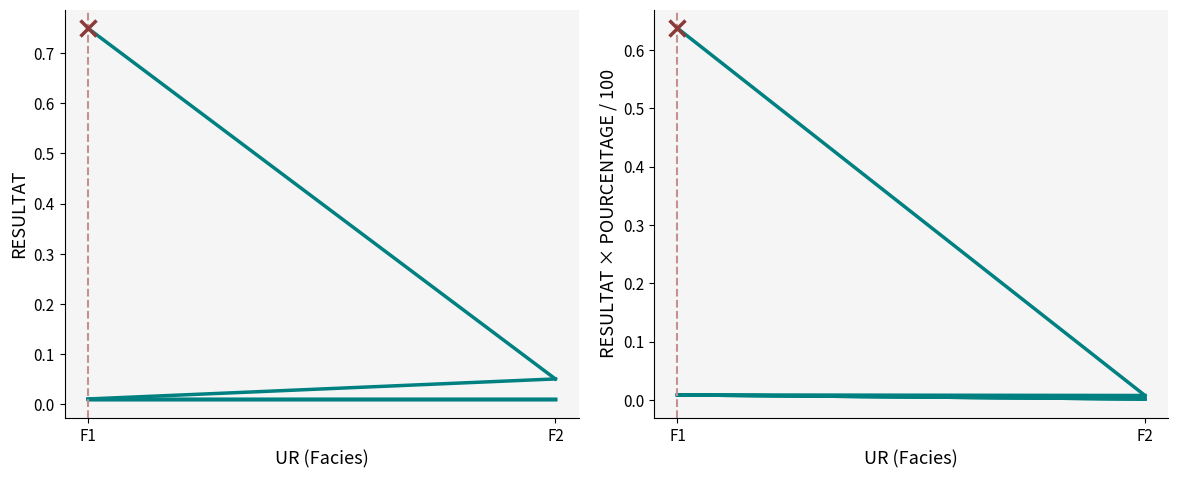

True or false: DIASPX has a value of 0.0 at F1.

True